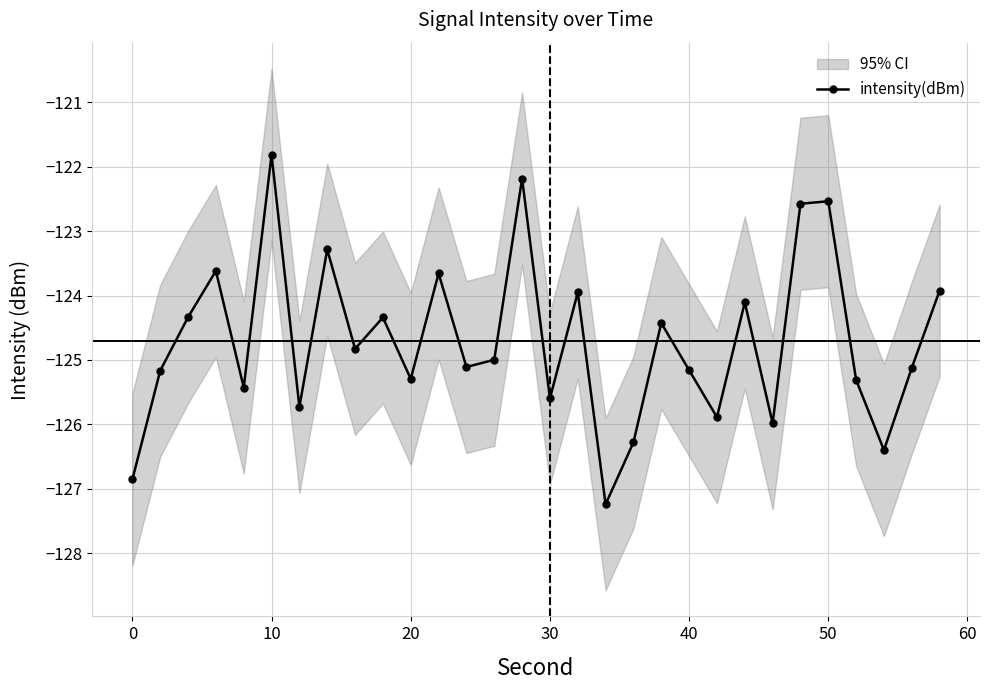

What is the value of the 23rd point from the left?

-124.1